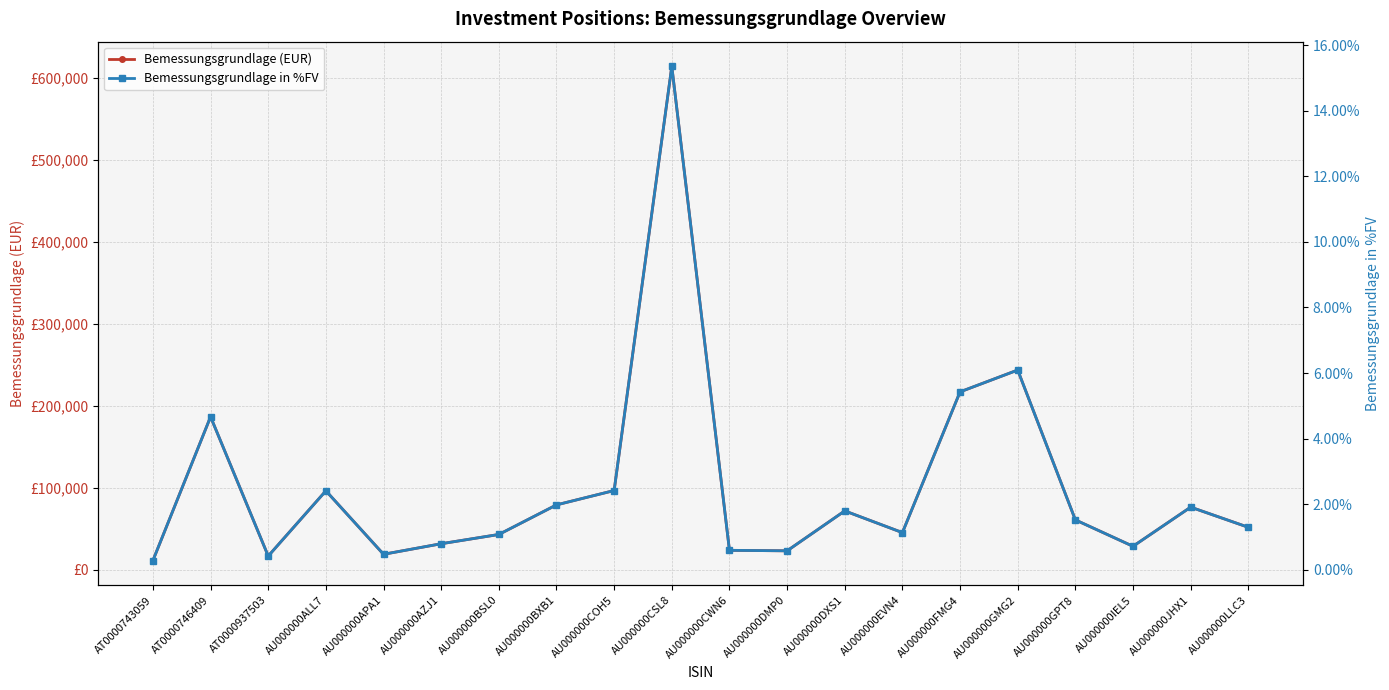

What is the sum of the Bemessungsgrundlage (EUR) values at AU000000LLC3 and AT0000937503?

68032.6